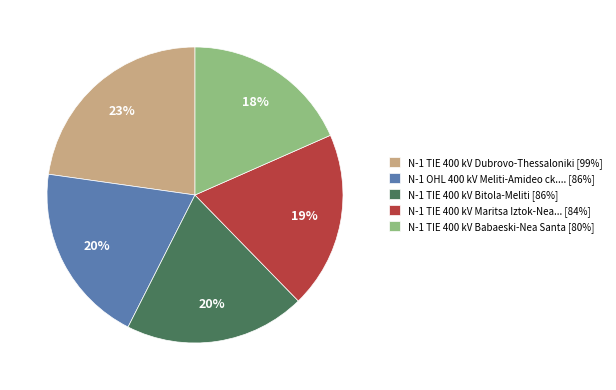

To the nearest percent, what portion does N-1 TIE 400 kV Maritsa Iztok-Nea... [84%] represent?

19%